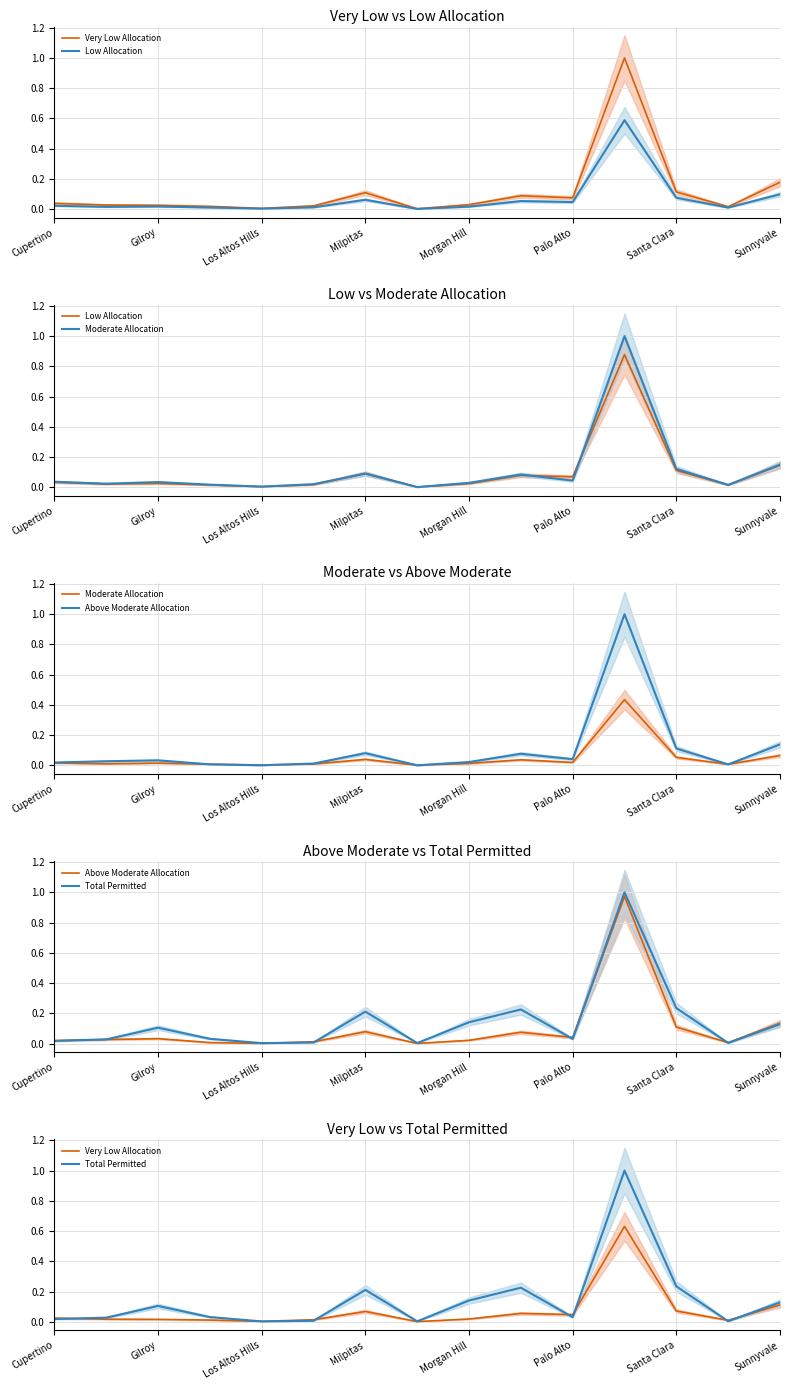

Reading left to right, list all the values displayed in this chart.

Very Low Allocation: 0.0	0.0	0.0	0.0	0.0	0.0	0.1	0.0	0.0	0.1	0.0	0.6	0.1	0.0	0.1
Low Allocation: 0.0	0.0	0.0	0.0	0.0	0.0	0.1	0.0	0.0	0.1	0.1	0.9	0.1	0.0	0.1
Moderate Allocation: 0.0	0.0	0.0	0.0	0.0	0.0	0.0	0.0	0.0	0.0	0.0	0.4	0.1	0.0	0.1
Above Moderate Allocation: 0.0	0.0	0.0	0.0	0.0	0.0	0.1	0.0	0.0	0.1	0.0	1.0	0.1	0.0	0.1
Total Permitted: 0.0	0.0	0.1	0.0	0.0	0.0	0.2	0.0	0.1	0.2	0.0	1.0	0.2	0.0	0.1